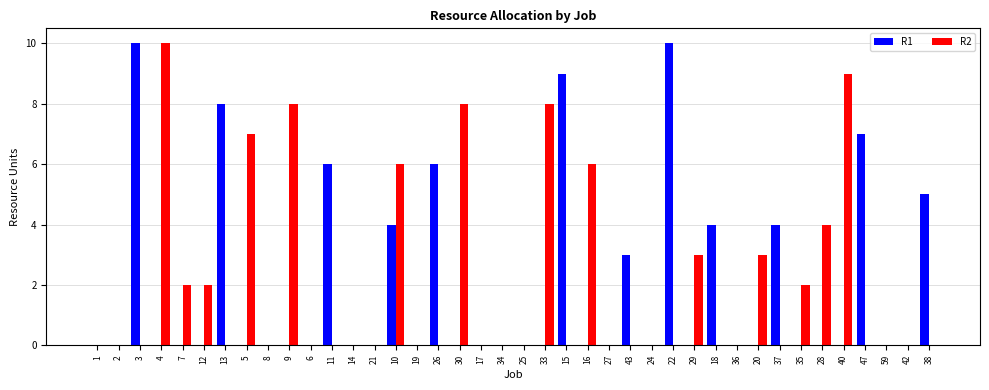

What is the total value across all series at 16?

6